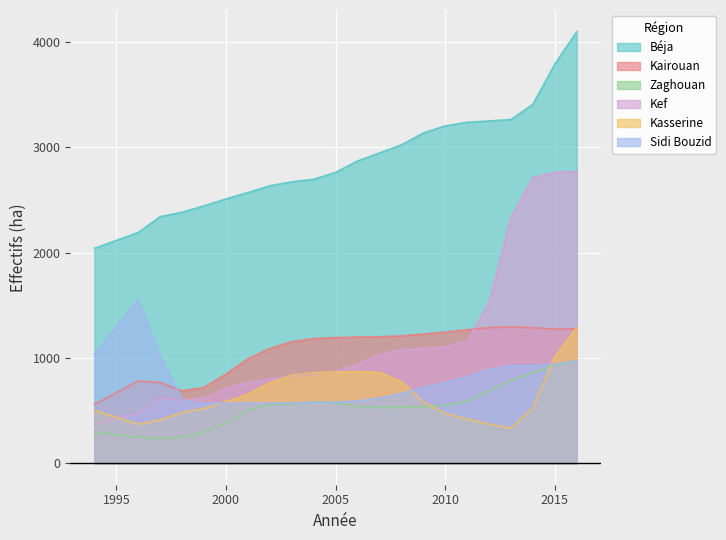

What is the lowest value of the Kef series?

374.9